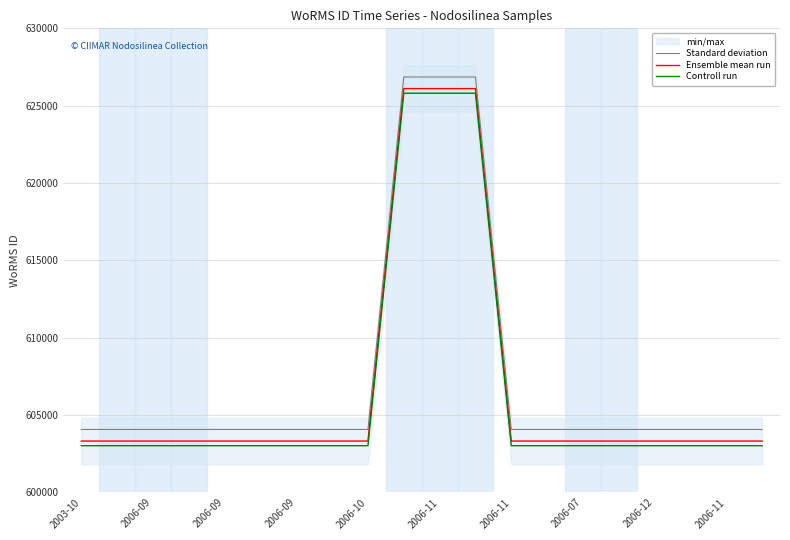

Read the Ensemble mean run value at 2006-07, to the nearest 50.

603300